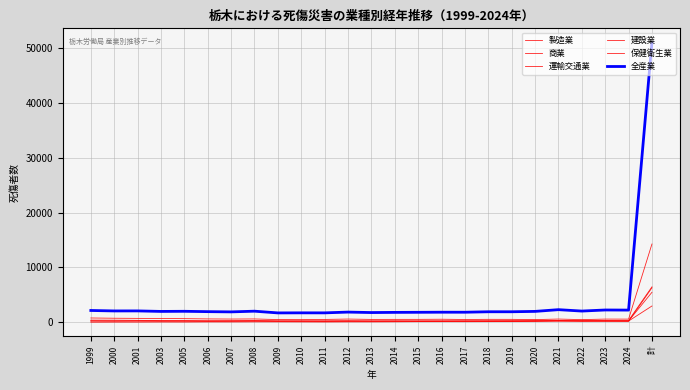

How many lines are shown in the chart?

6